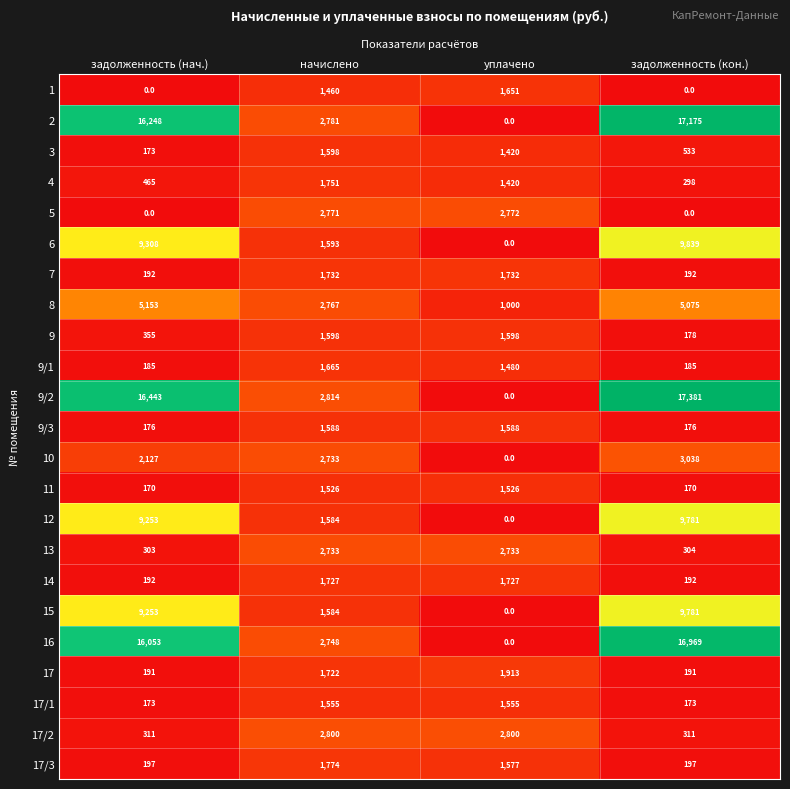

What is the difference between the highest and lowest values at уплачено?

2800